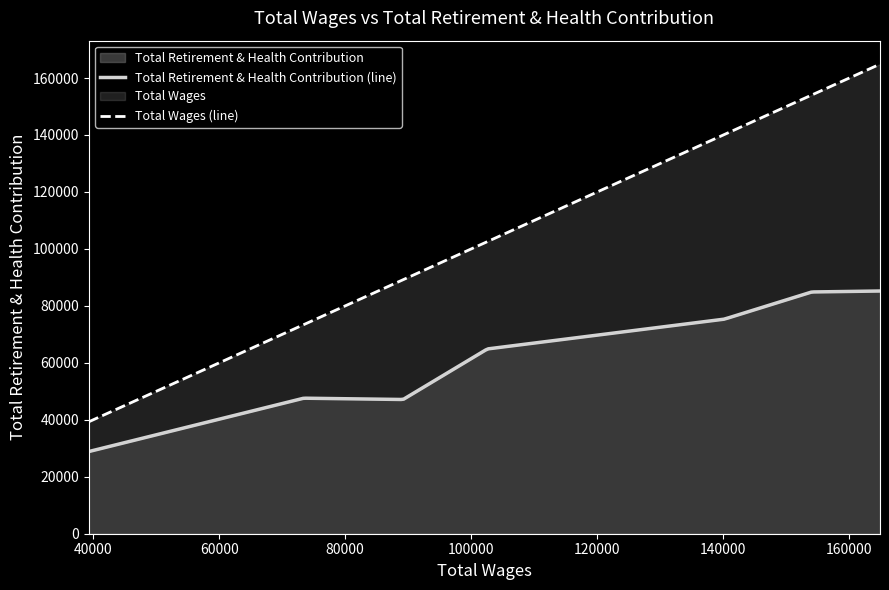

The value of Total Wages at Senior Administrative Clerk is 40088. True or false?

False